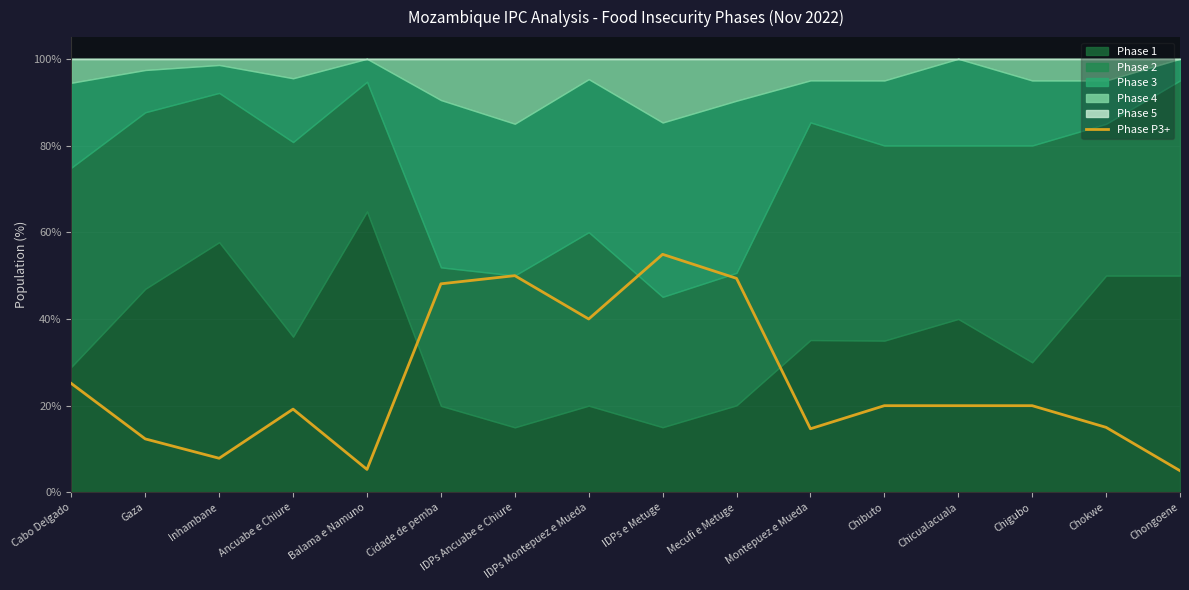

List the labels in order of value, smallest first.

Chongoene, Balama e Namuno, Inhambane, Gaza, Montepuez e Mueda, Chokwe, Ancuabe e Chiure, Chibuto, Chicualacuala, Chigubo, Cabo Delgado, IDPs Montepuez e Mueda, Cidade de pemba, Mecufi e Metuge, IDPs Ancuabe e Chiure, IDPs e Metuge